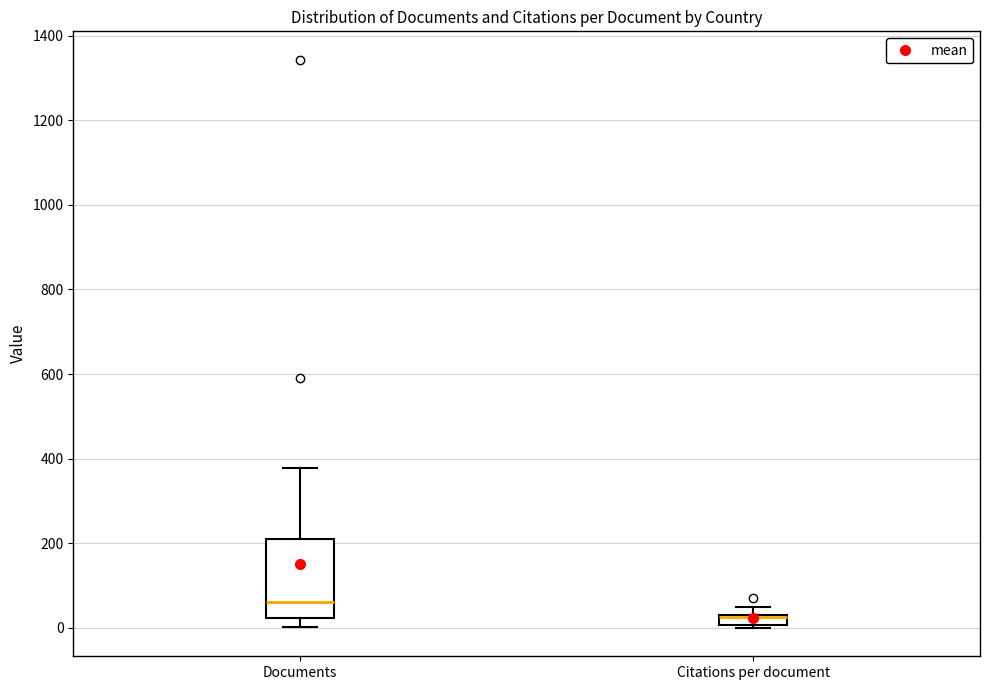

Where is the lower edge of the box for Citations per document on the y-axis? The values are not printed on the chart, so give them approximately, as read against the axis.

0